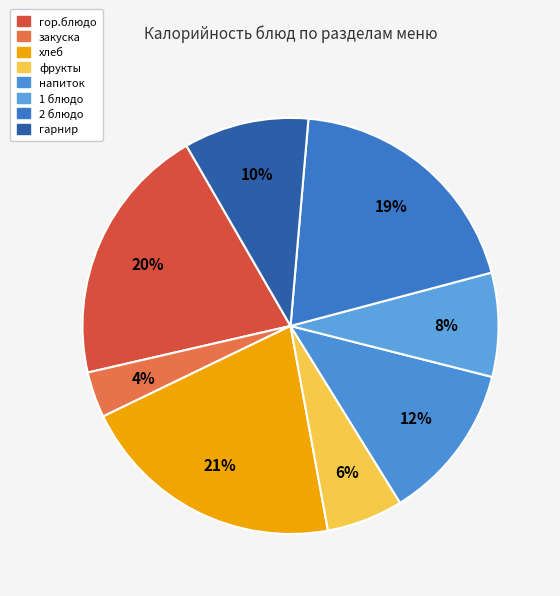

Count the number of slices in the pie.

8